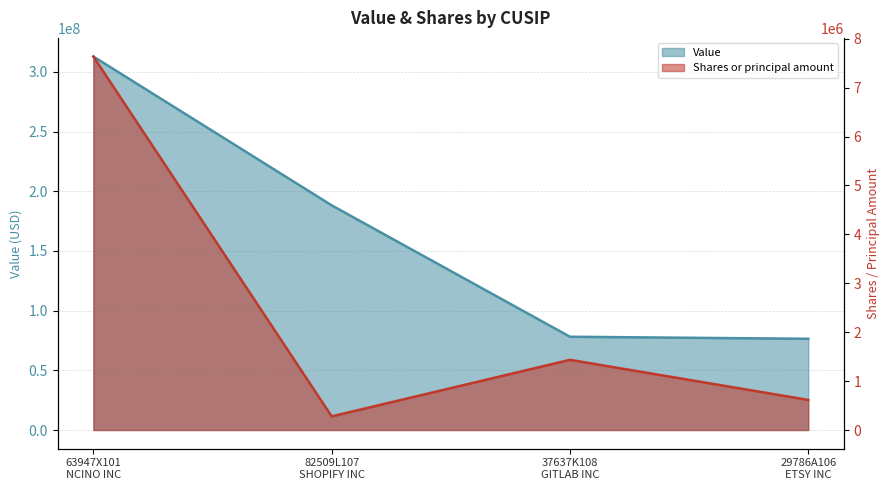

At 37637K108 GITLAB INC, list the series in order from largest to smallest.

Value, Shares or principal amount